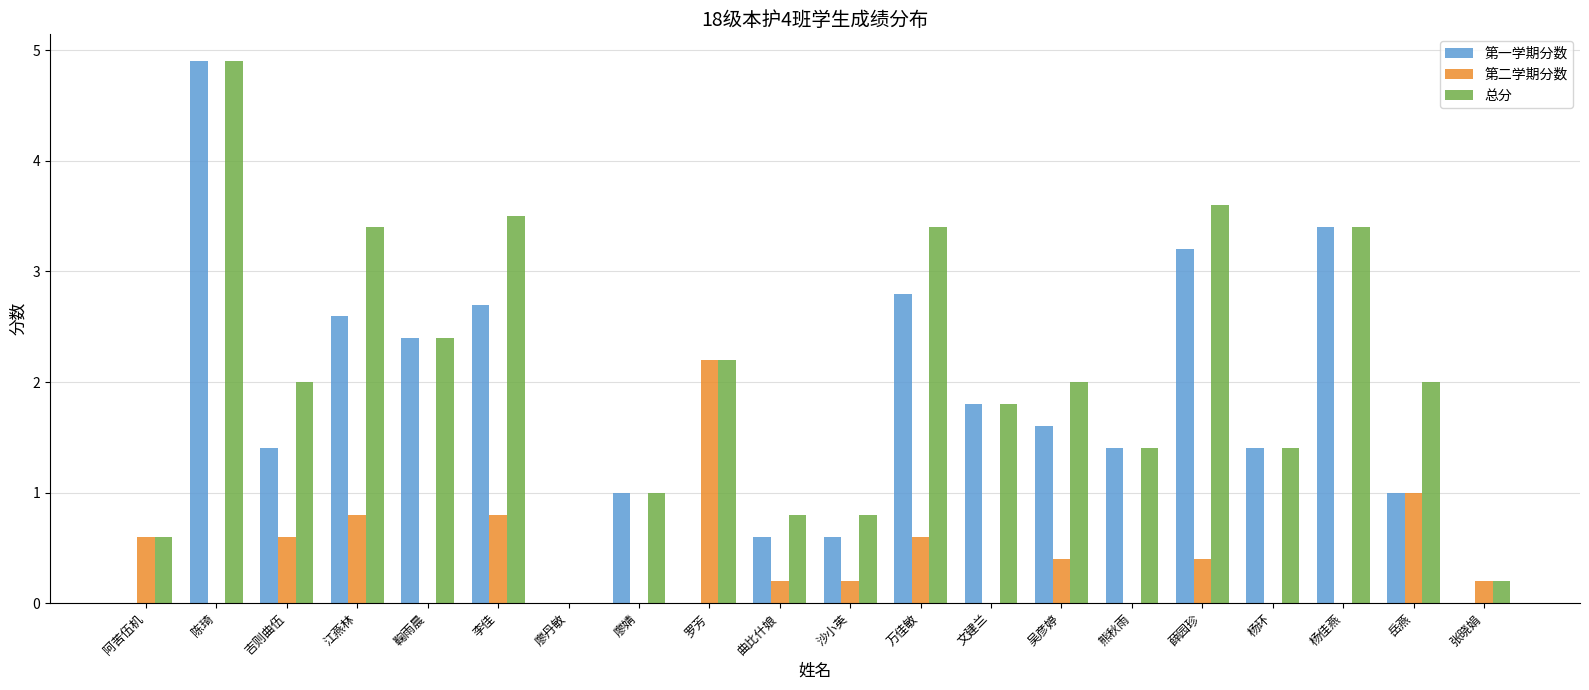

The value of 总分 at 吴彦婷 is 3.3. True or false?

False